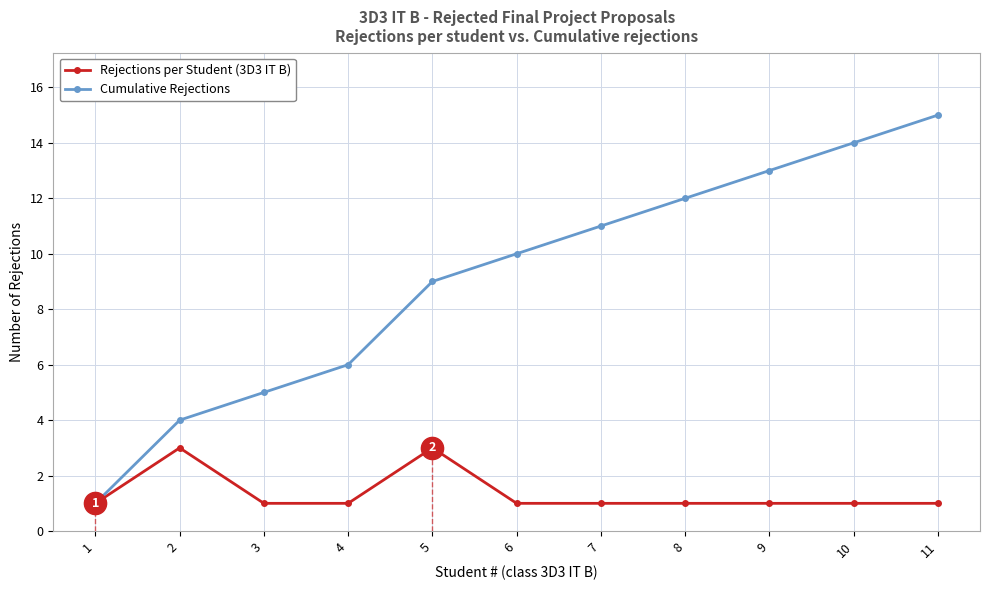

What is the greatest value displayed?

15